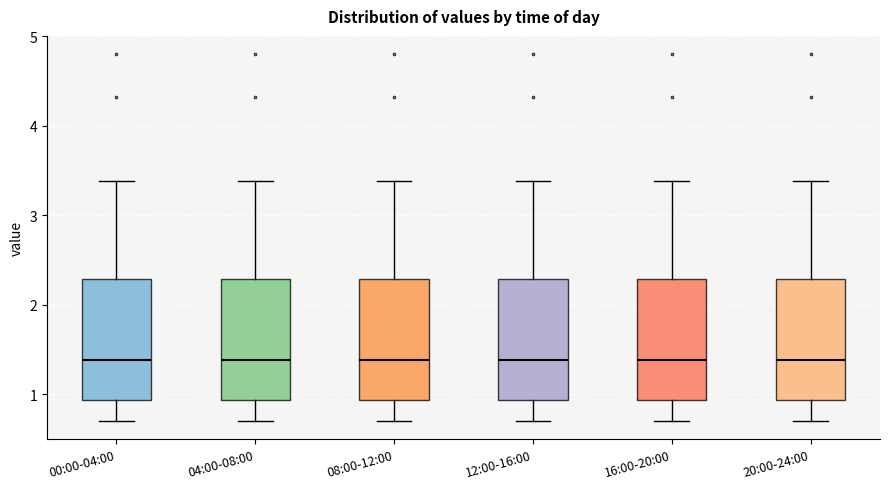

Reading left to right, transcribe this box plot: for each box, give where its median line is, the range the box spans, and where its two whiskers end, as read against the y-axis. The values are not printed on the chart, so give them approximately, as read against the axis.

00:00-04:00: median 1.4, box 0.9 to 2.3, whiskers 0.7 to 3.4
04:00-08:00: median 1.4, box 0.9 to 2.3, whiskers 0.7 to 3.4
08:00-12:00: median 1.4, box 0.9 to 2.3, whiskers 0.7 to 3.4
12:00-16:00: median 1.4, box 0.9 to 2.3, whiskers 0.7 to 3.4
16:00-20:00: median 1.4, box 0.9 to 2.3, whiskers 0.7 to 3.4
20:00-24:00: median 1.4, box 0.9 to 2.3, whiskers 0.7 to 3.4